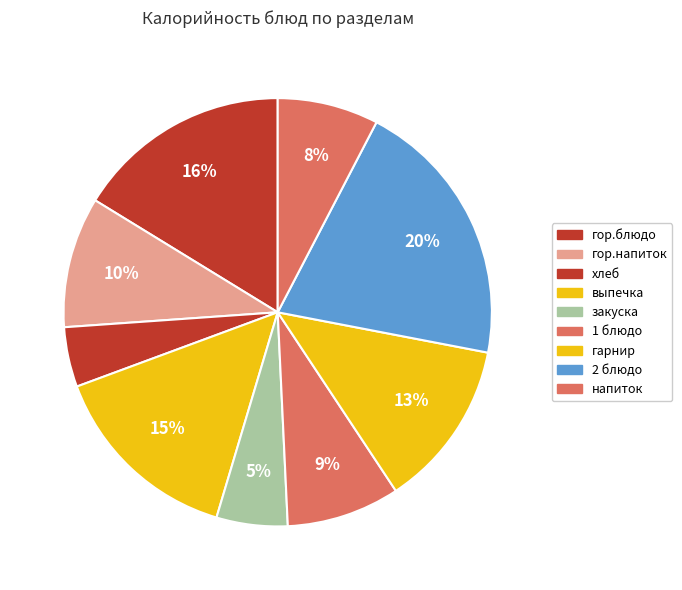

To the nearest percent, what percentage of the pie is 1 блюдо?

9%